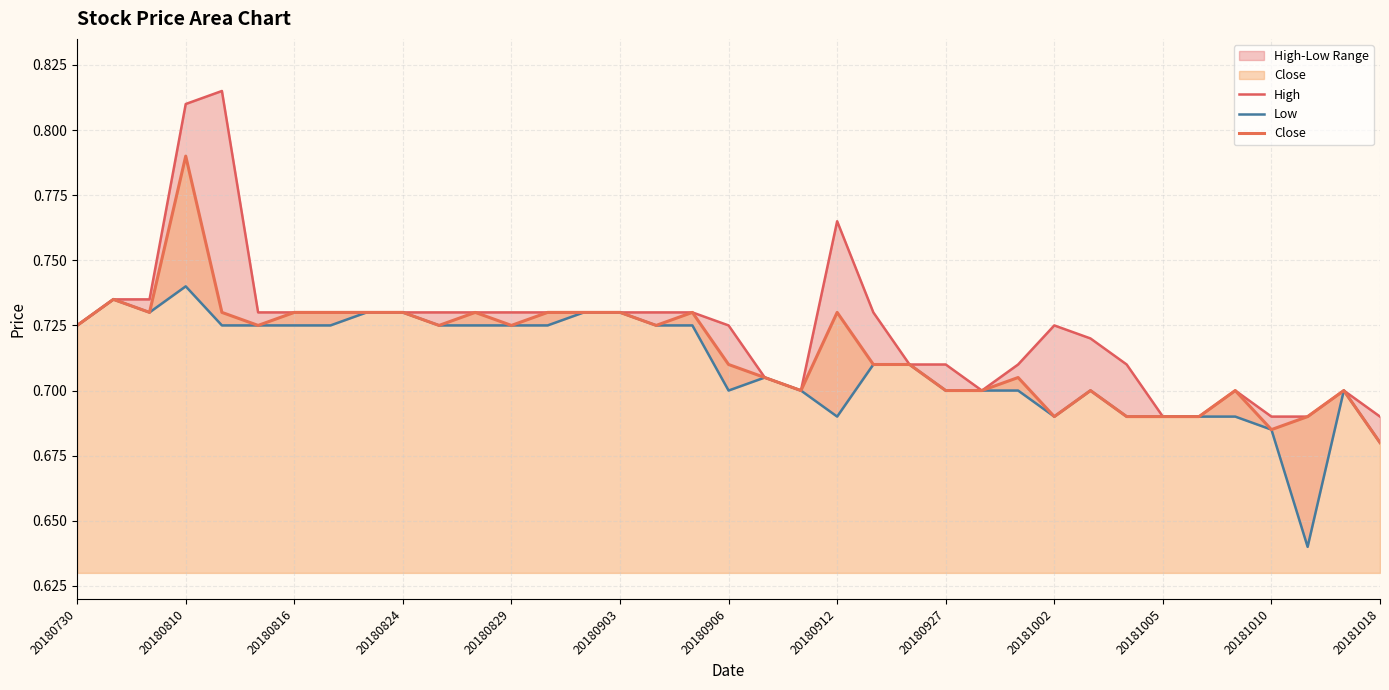

Which series has the largest total across all categories?

High